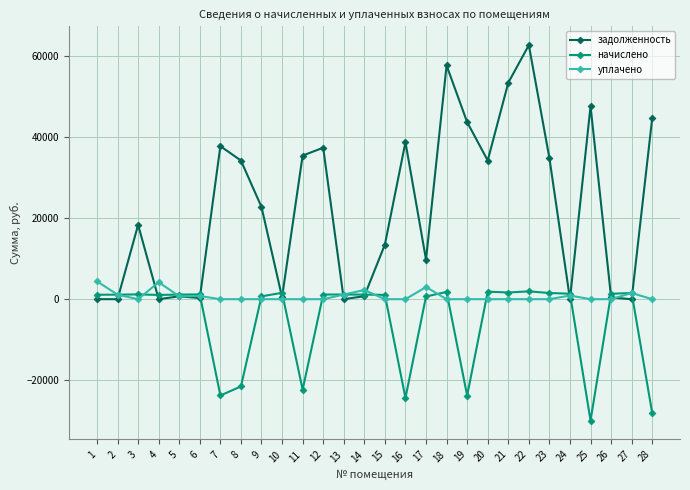

Which series has the largest range (max minus min)?

задолженность